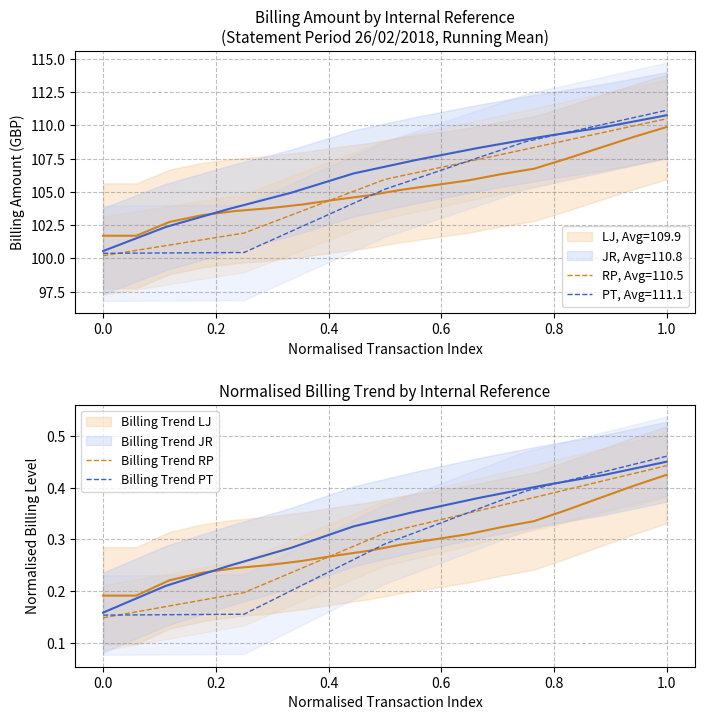

After their last crossing, which series has the higher values: Billing Trend PT or Billing Trend RP?

Billing Trend PT